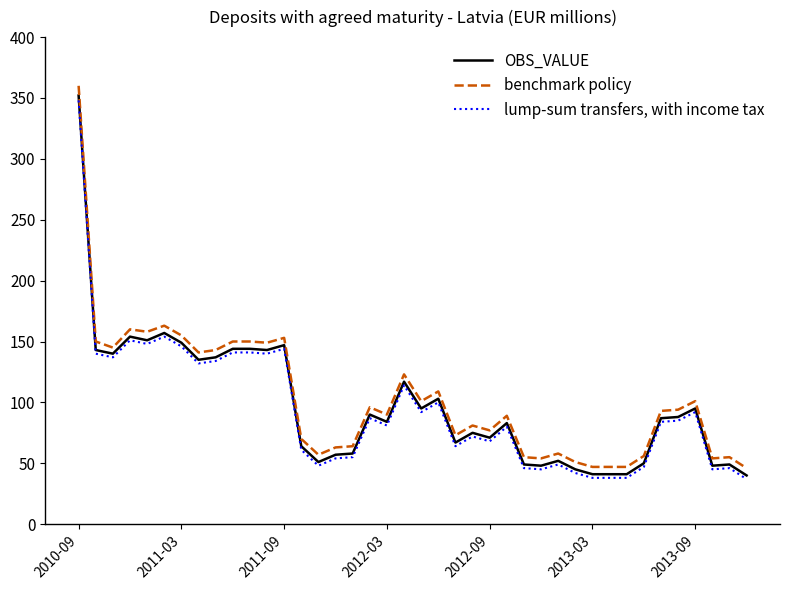

What is the difference between the second highest and second lowest values in the lump-sum transfers, with income tax series?

116